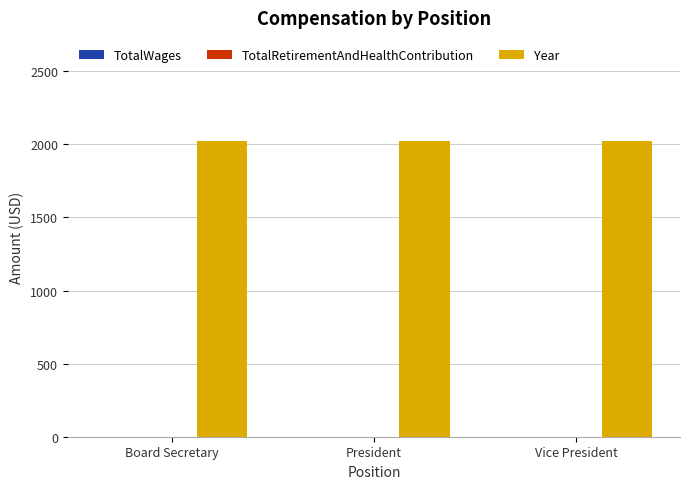

Reading left to right, extract all data points from this chart.

TotalWages: Board Secretary=0	President=0	Vice President=0
TotalRetirementAndHealthContribution: Board Secretary=0	President=0	Vice President=0
Year: Board Secretary=2022	President=2022	Vice President=2022